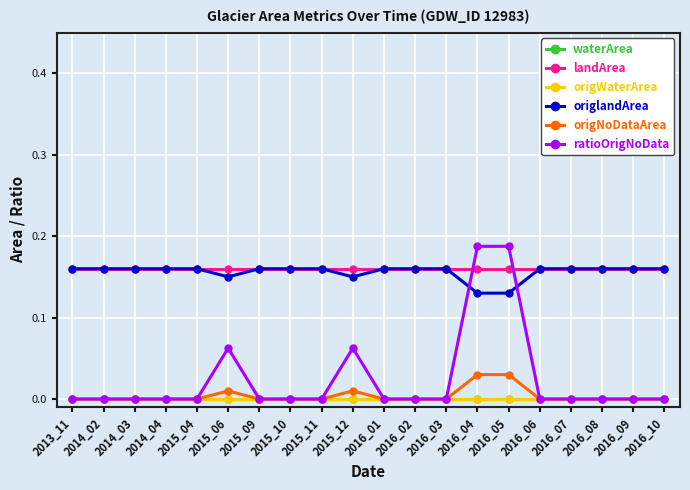

List the labels in order of ratioOrigNoData value, largest first.

2016_04, 2016_05, 2015_06, 2015_12, 2013_11, 2014_02, 2014_03, 2014_04, 2015_04, 2015_09, 2015_10, 2015_11, 2016_01, 2016_02, 2016_03, 2016_06, 2016_07, 2016_08, 2016_09, 2016_10